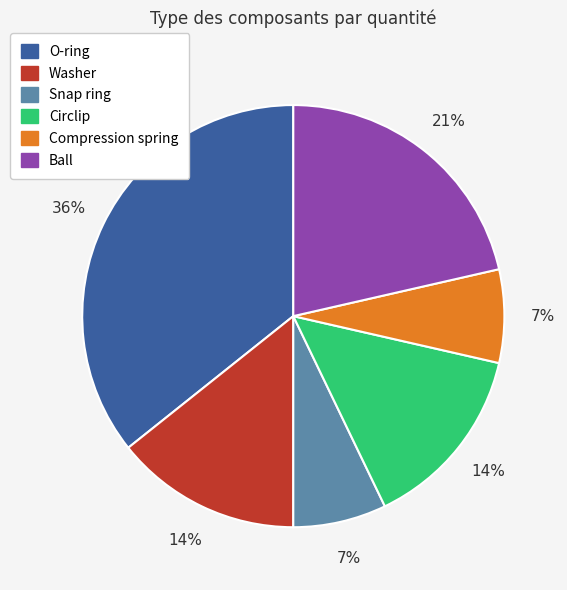

To the nearest percent, what portion does Circlip represent?

14%